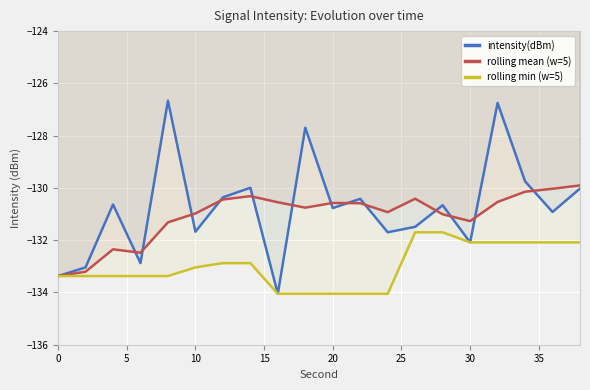

What is the sum of all rolling mean (w=5) values?

-2621.2